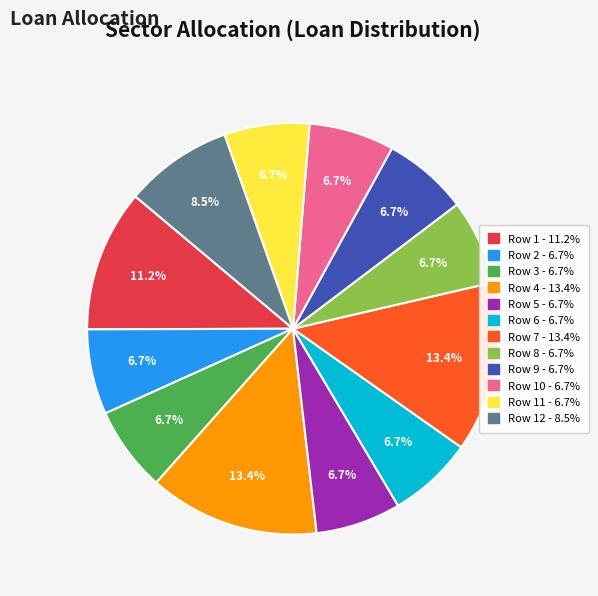

Does any single category account for the majority?

No